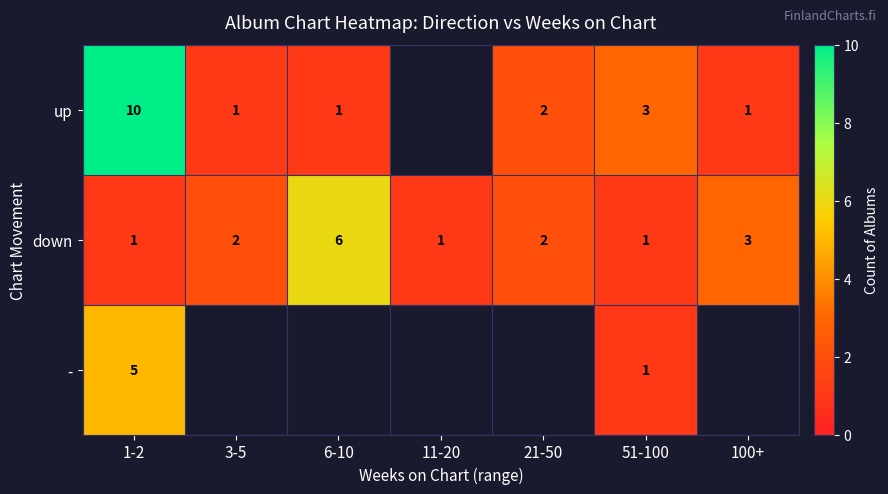

Count the down values in the range 1 to 3.

6